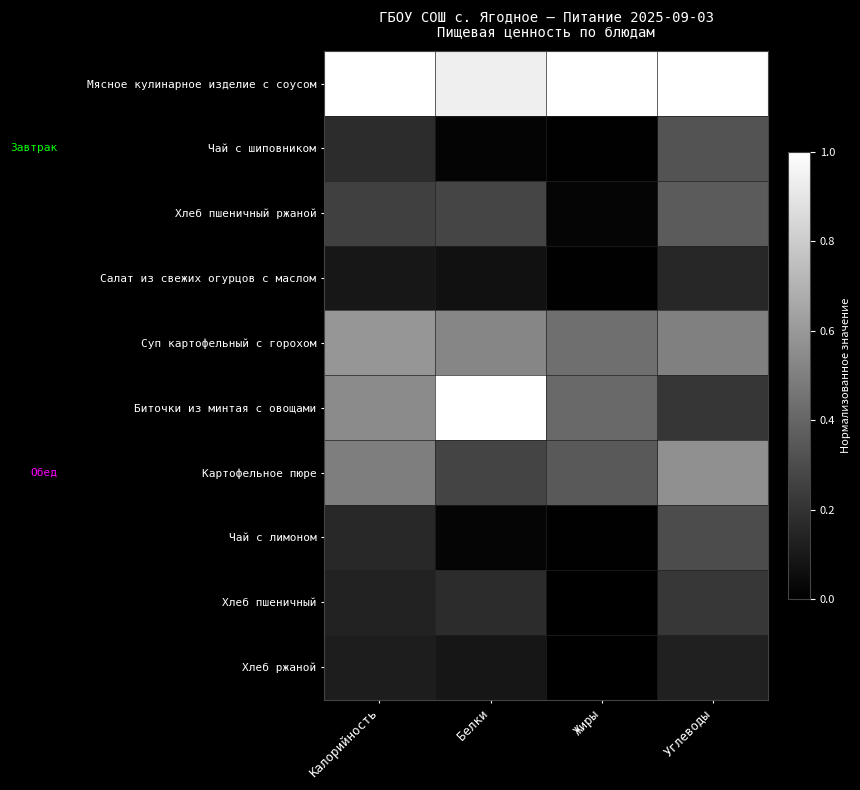

What is the total value across all series at Белки?

3.4